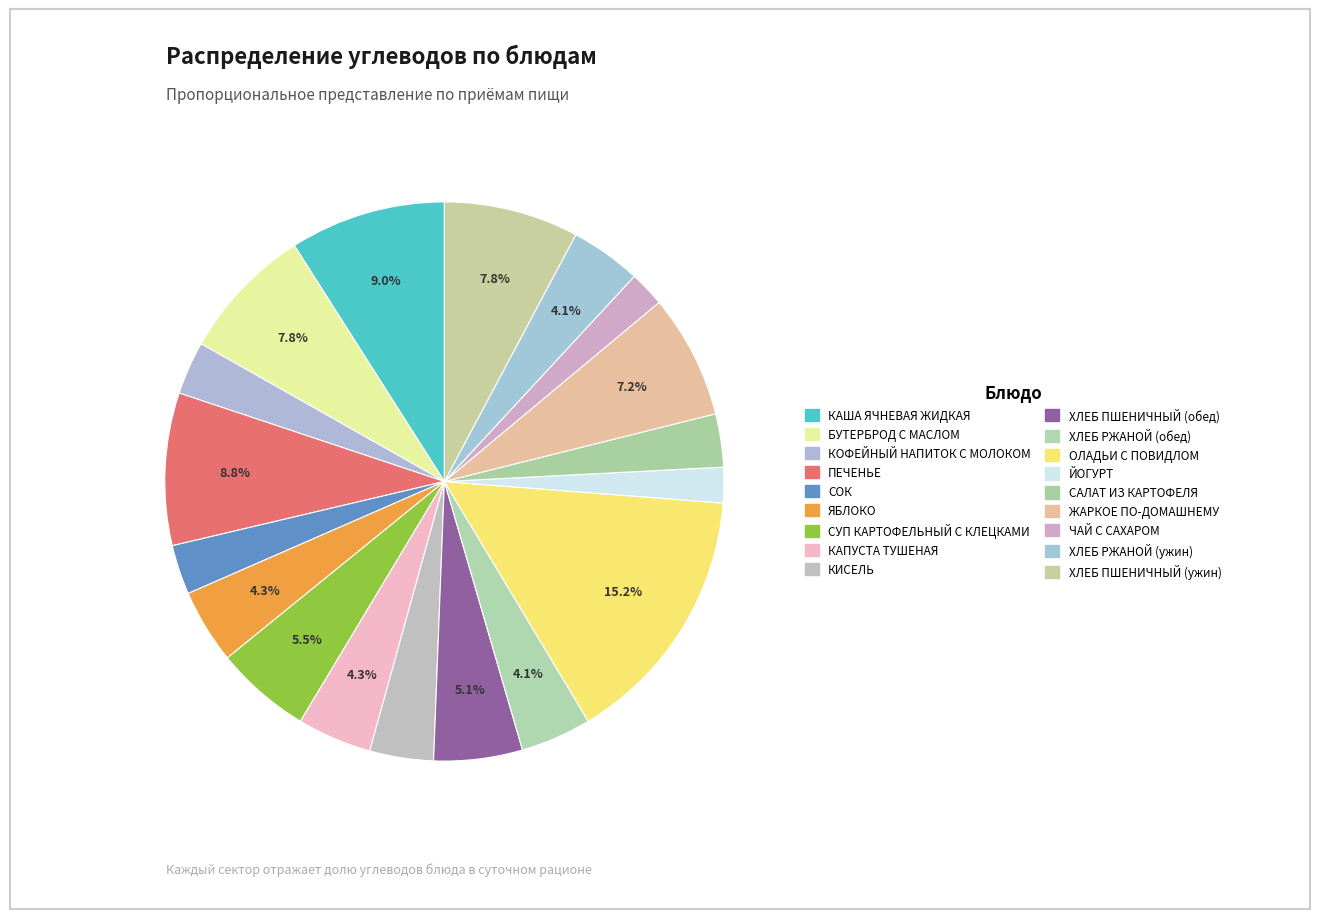

Count the number of slices in the pie.

18